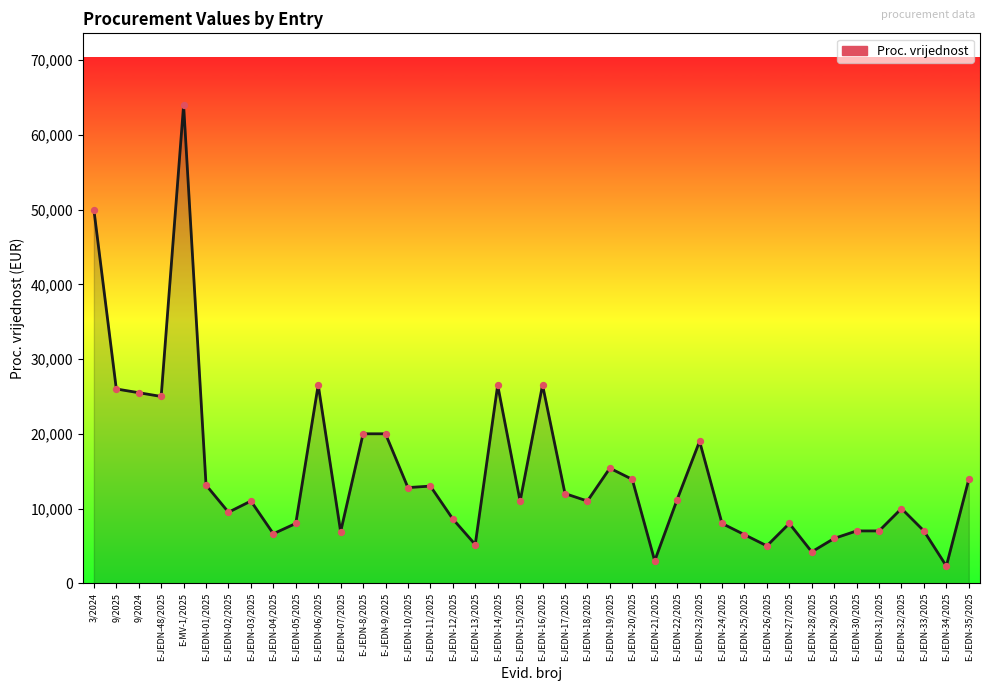

What is the change in value from E-JEDN-48/2025 to E-JEDN-14/2025?

+1500.0